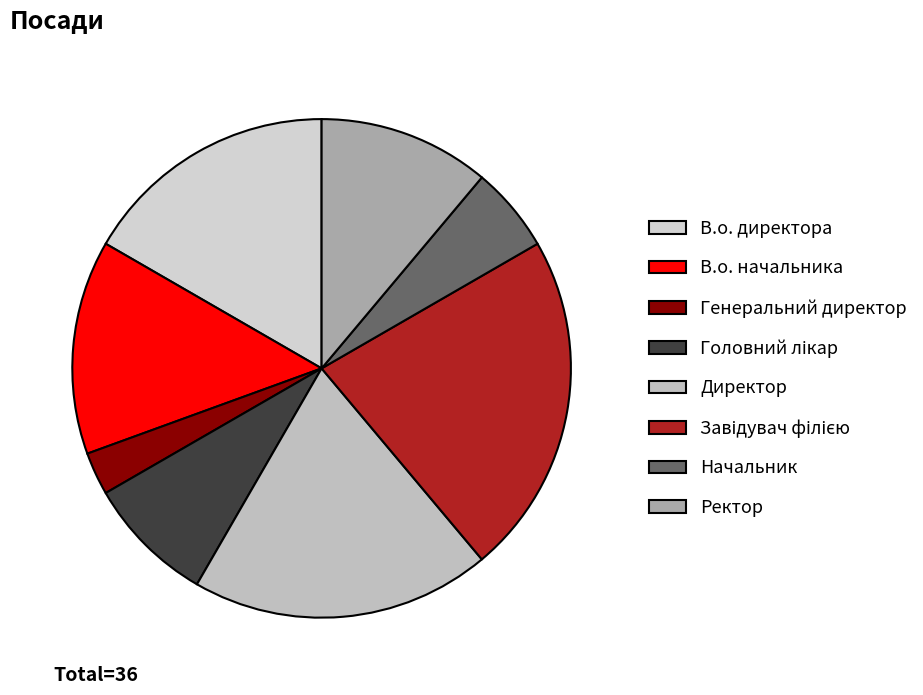

What is the ratio of the value at Генеральний директор to the value at Ректор?

0.2